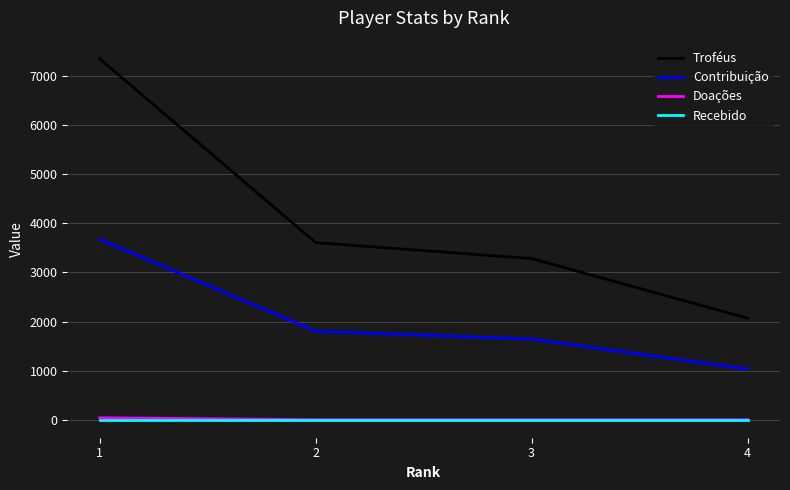

Does the chart have visible grid lines?

Yes